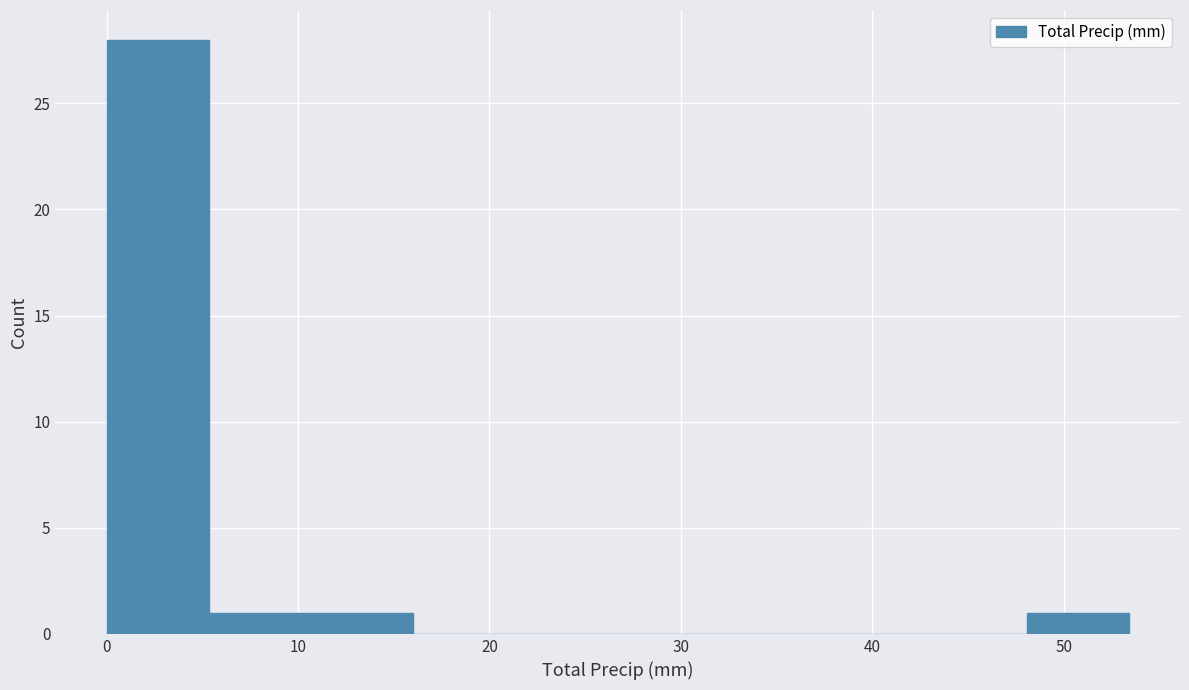

Reading left to right, transcribe this chart: for each bar, give the range it covers on the x-axis and its height. Neither the bar edges nor the heights are printed on the chart, so give them approximately, as read against the axes.

0 to 5: 28
5 to 11: 1
11 to 16: 1
16 to 21: 0
21 to 27: 0
27 to 32: 0
32 to 37: 0
37 to 43: 0
43 to 48: 0
48 to 53: 1